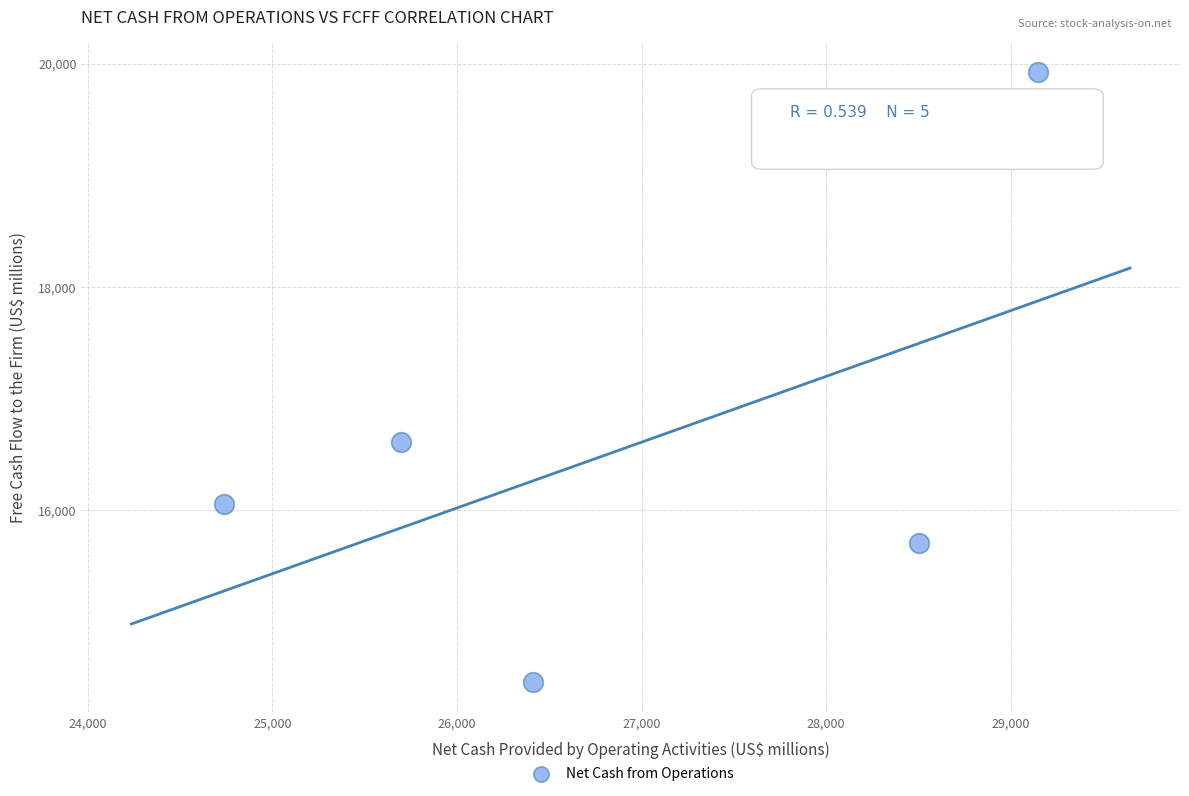

What Y value in the scatter plot is closest to 17189?

16604